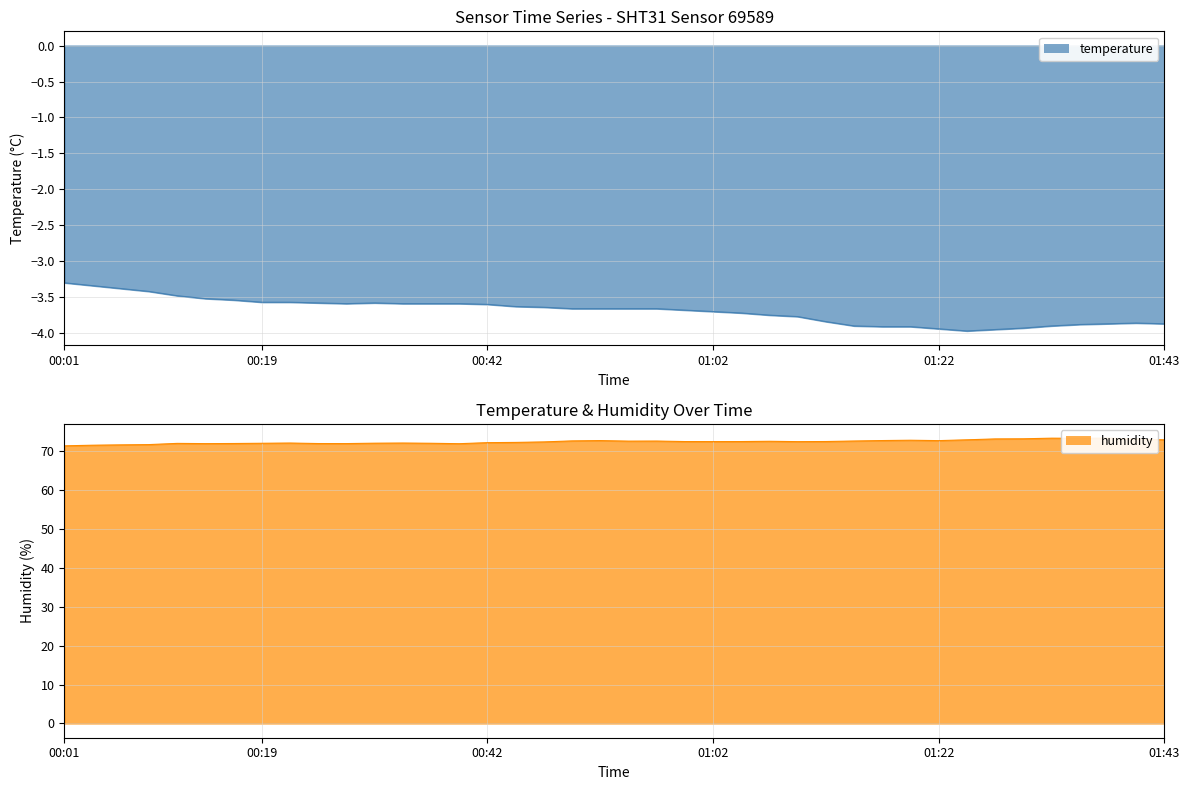

List the series in order of their peak value, lowest first.

temperature, humidity